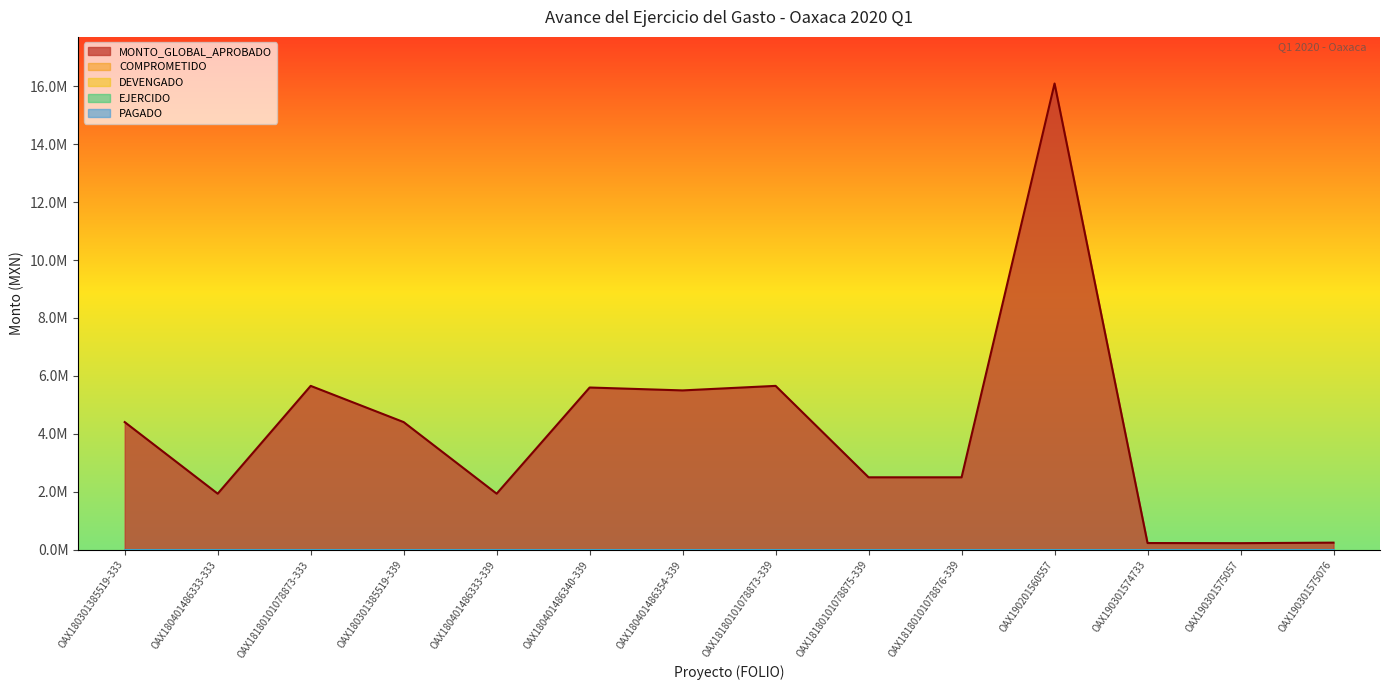

Reading left to right, extract all data points from this chart.

MONTO_GLOBAL_APROBADO: 4405983.3	1935000.0	5656409.9	4405983.3	1935000.0	5600000.0	5500000.0	5656409.9	2500000.0	2500000.0	16094419.8	230961.8	226609.3	244650.0
COMPROMETIDO: 0.0	0.0	0.0	0.0	0.0	0.0	0.0	0.0	0.0	0.0	0.0	0.0	0.0	0.0
DEVENGADO: 0.0	0.0	0.0	0.0	0.0	0.0	0.0	0.0	0.0	0.0	0.0	0.0	0.0	0.0
EJERCIDO: 0.0	0.0	0.0	0.0	0.0	0.0	0.0	0.0	0.0	0.0	0.0	0.0	0.0	0.0
PAGADO: 0.0	0.0	0.0	0.0	0.0	0.0	0.0	0.0	0.0	0.0	0.0	0.0	0.0	0.0